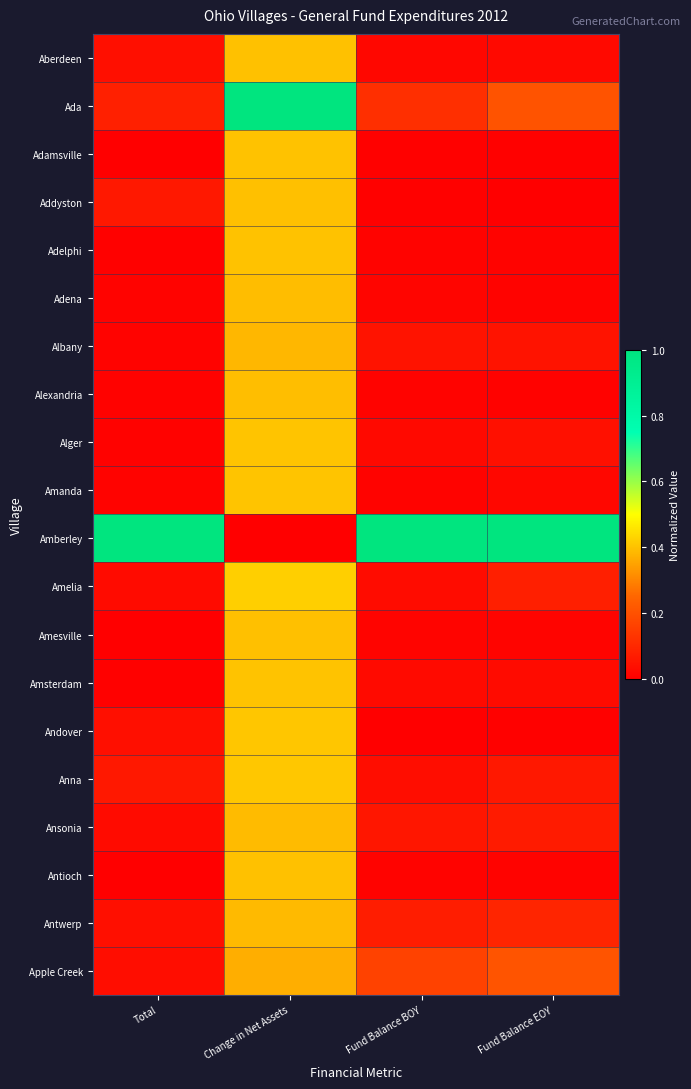

Which label corresponds to the smallest value in the chart?

Fund Balance EOY